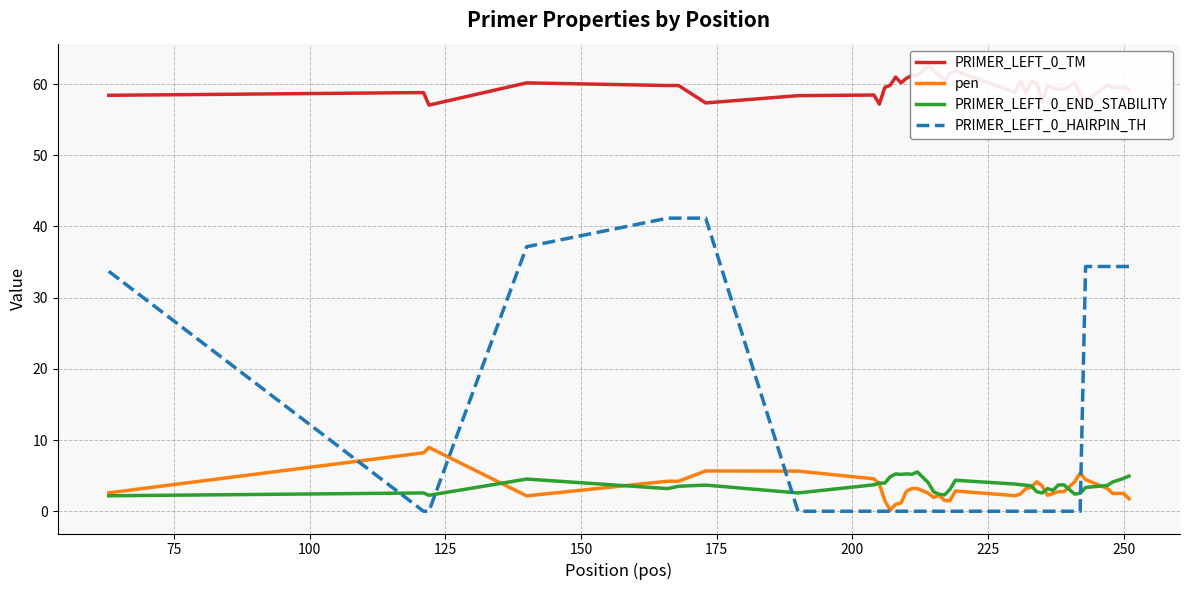

What is the maximum value shown in the chart?

62.5